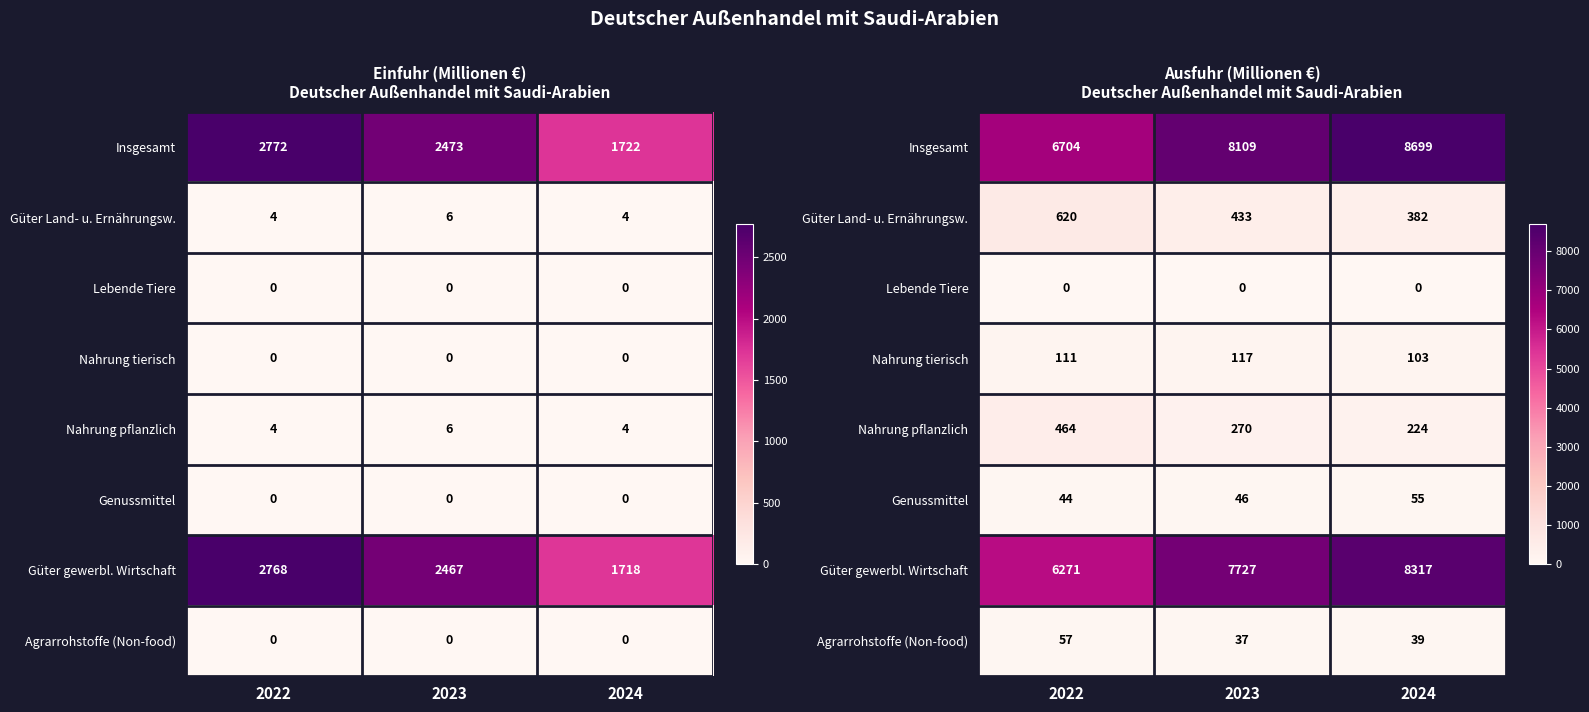

Count the Nahrung tierisch values in the range 103 to 117.

3